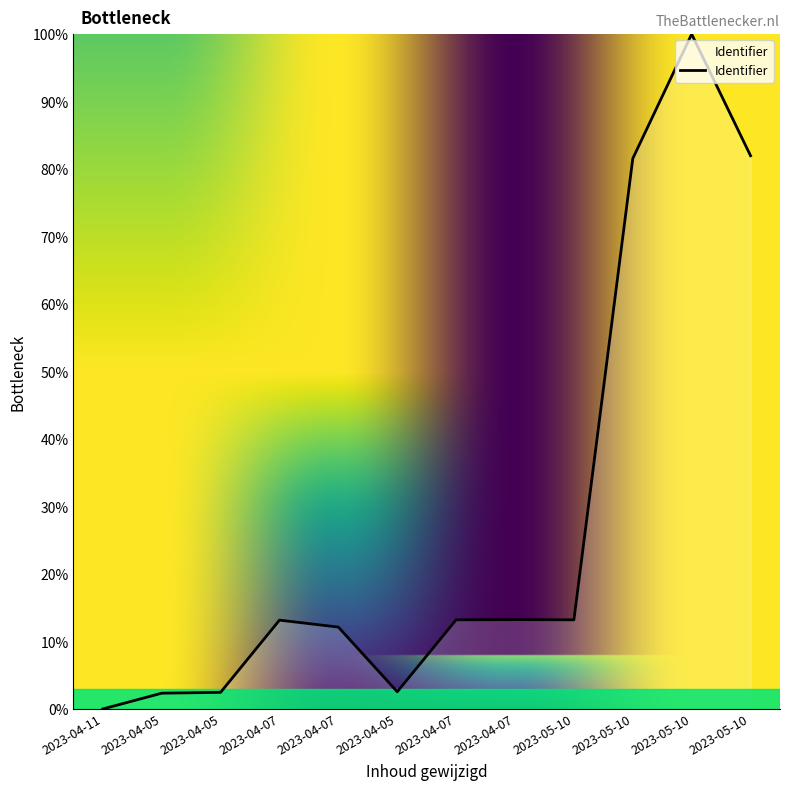

Count the number of data series in this chart.

1